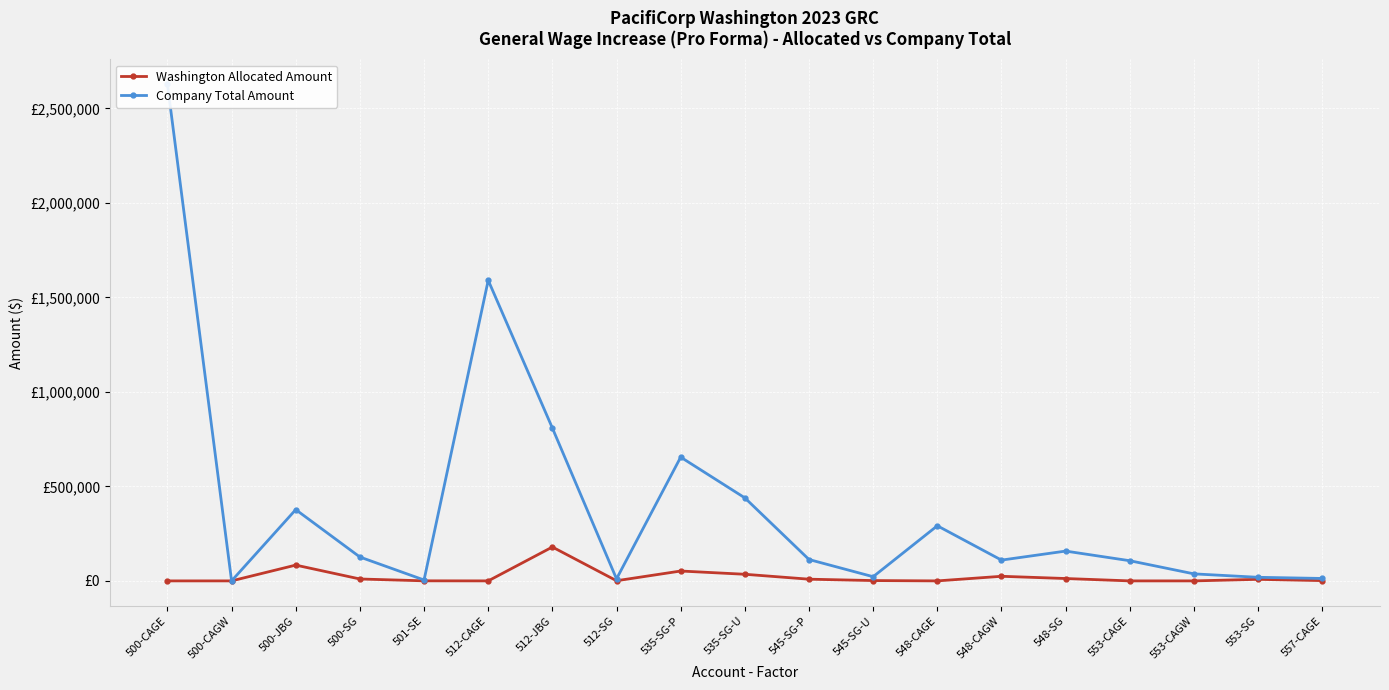

How many lines are shown in the chart?

2